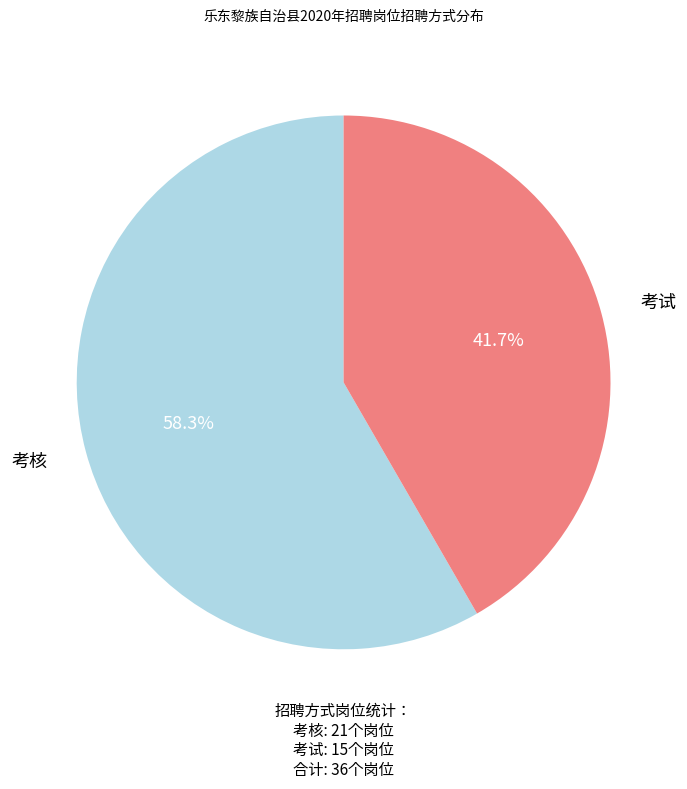

Is there any slice that represents more than half of the pie?

Yes